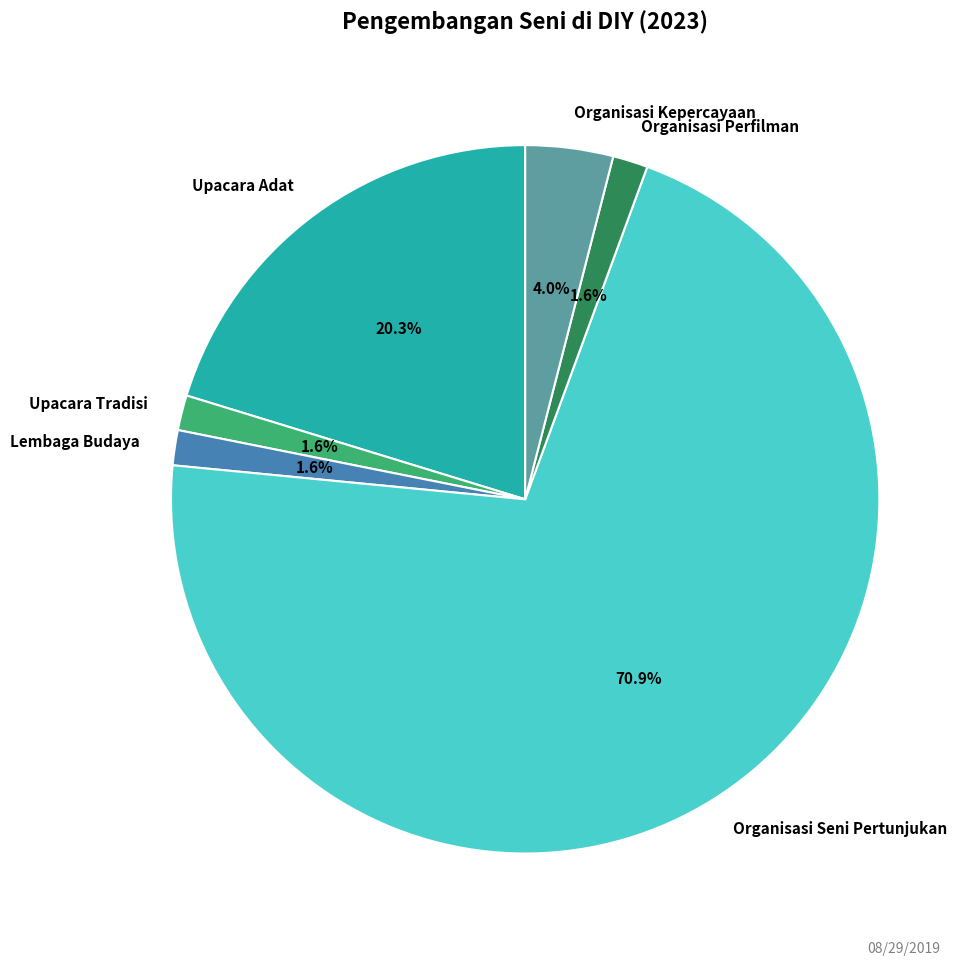

Which has a higher value, Upacara Tradisi or Upacara Adat?

Upacara Adat